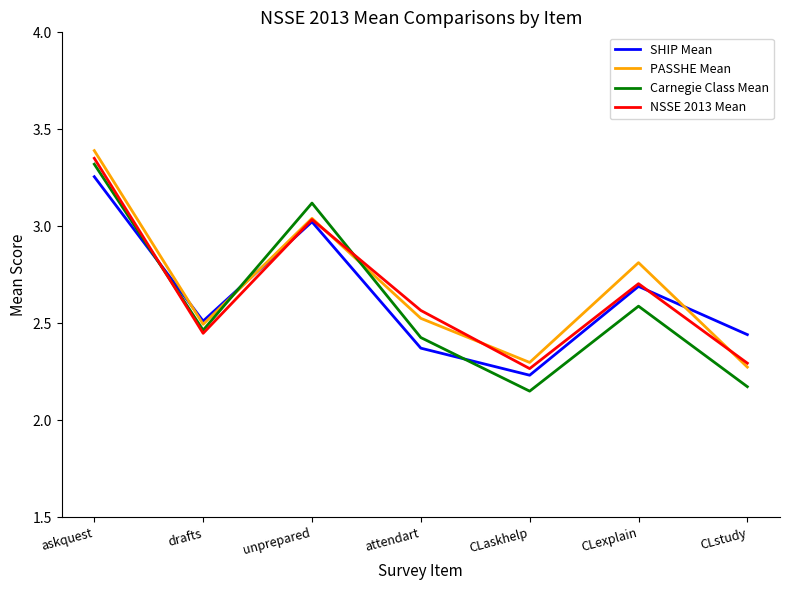

What position from the right is attendart?

4